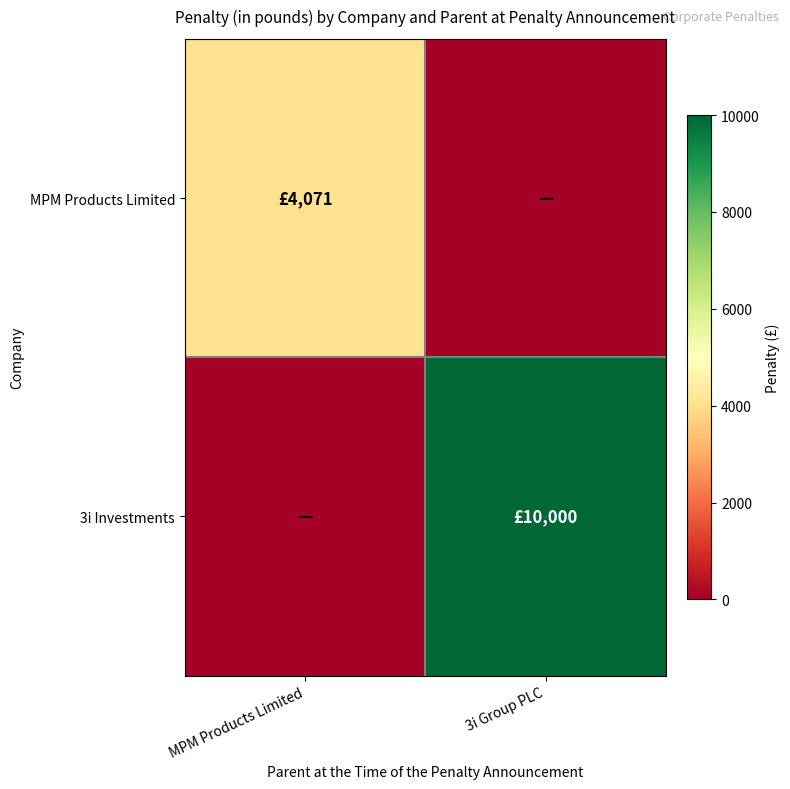

List the series in order of their overall mean, lowest first.

MPM Products Limited, 3i Investments